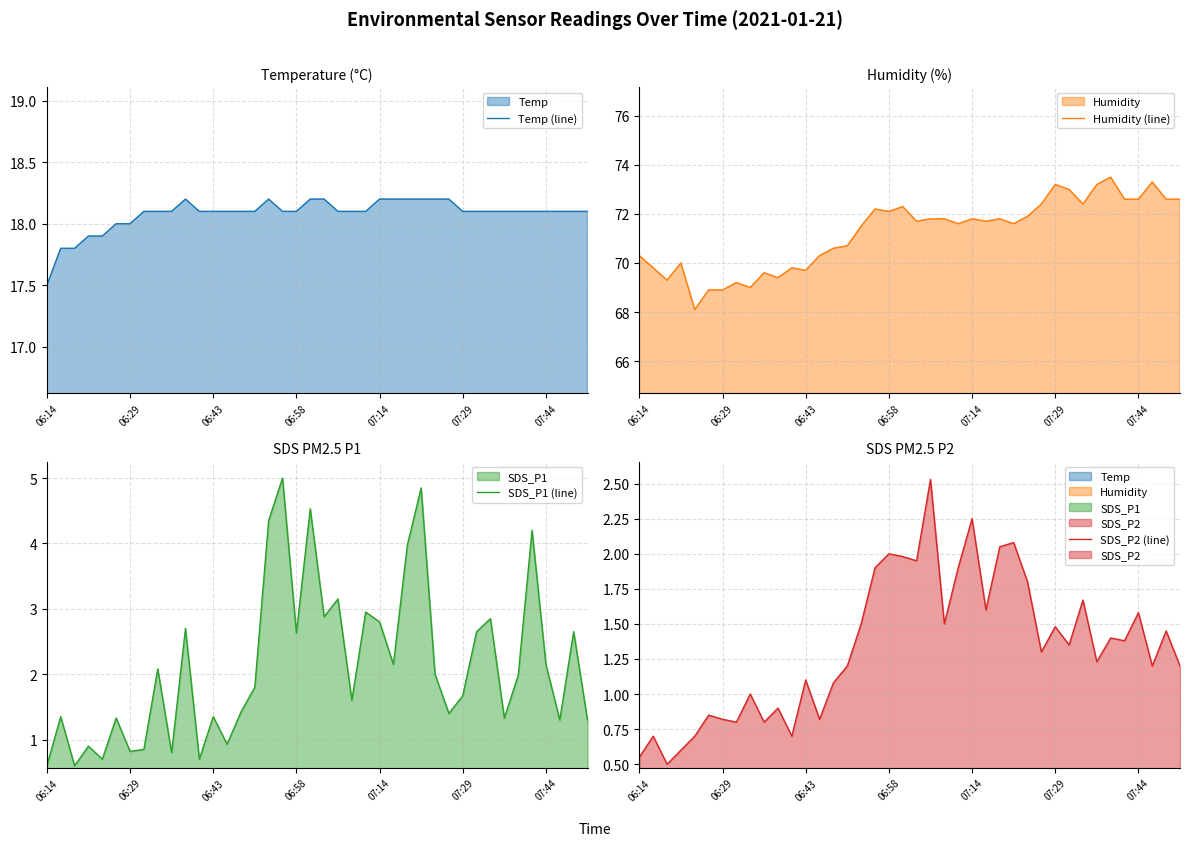

The value of SDS_P1 (line) at 7 is 0.8. True or false?

True